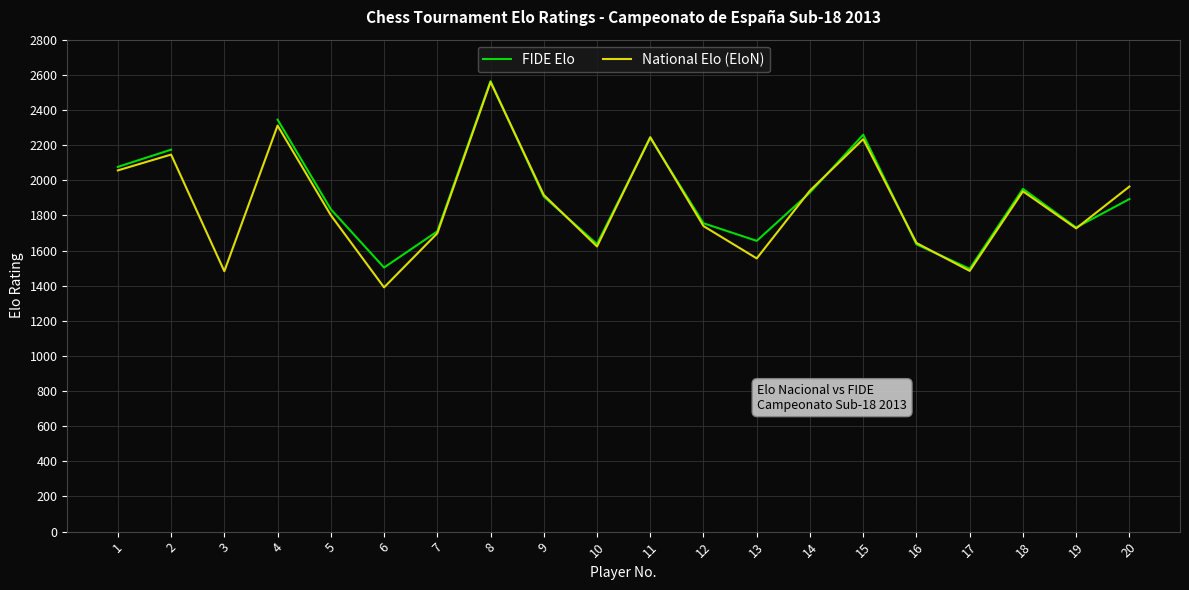

The National Elo (EloN) series shows 1390.0 at 6. True or false?

True